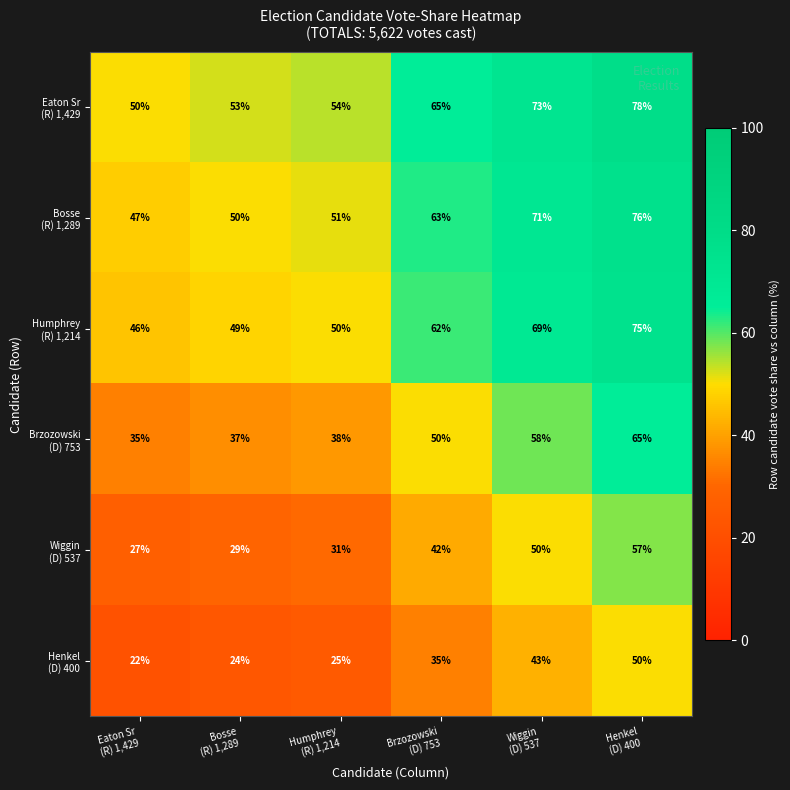

What is the minimum value shown in the chart?

22